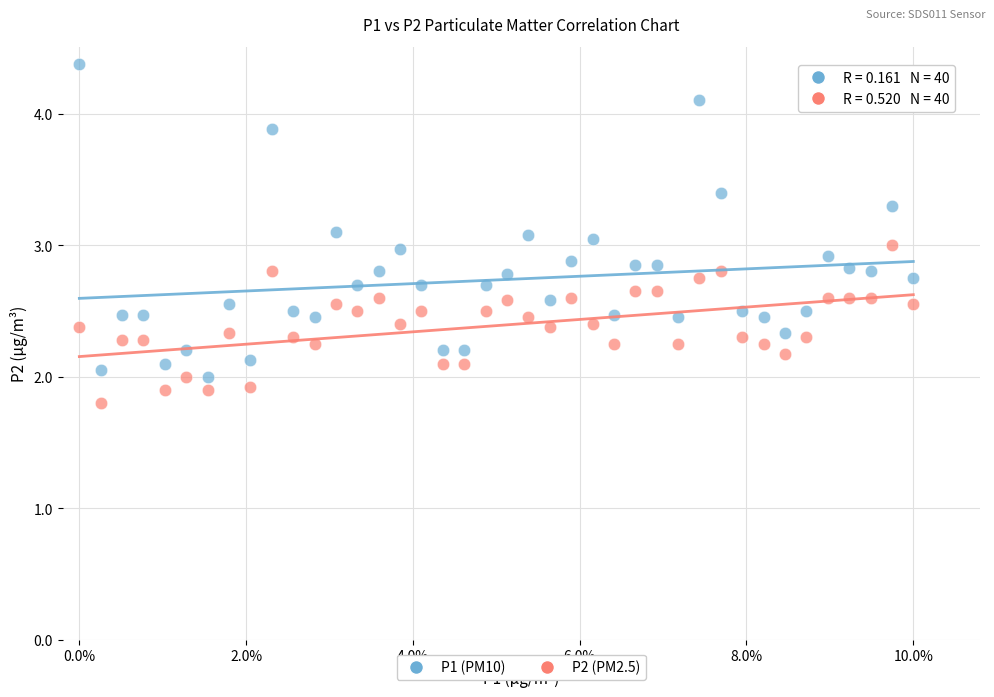

What are all the series names shown in the legend?

P1 (PM10), P2 (PM2.5)